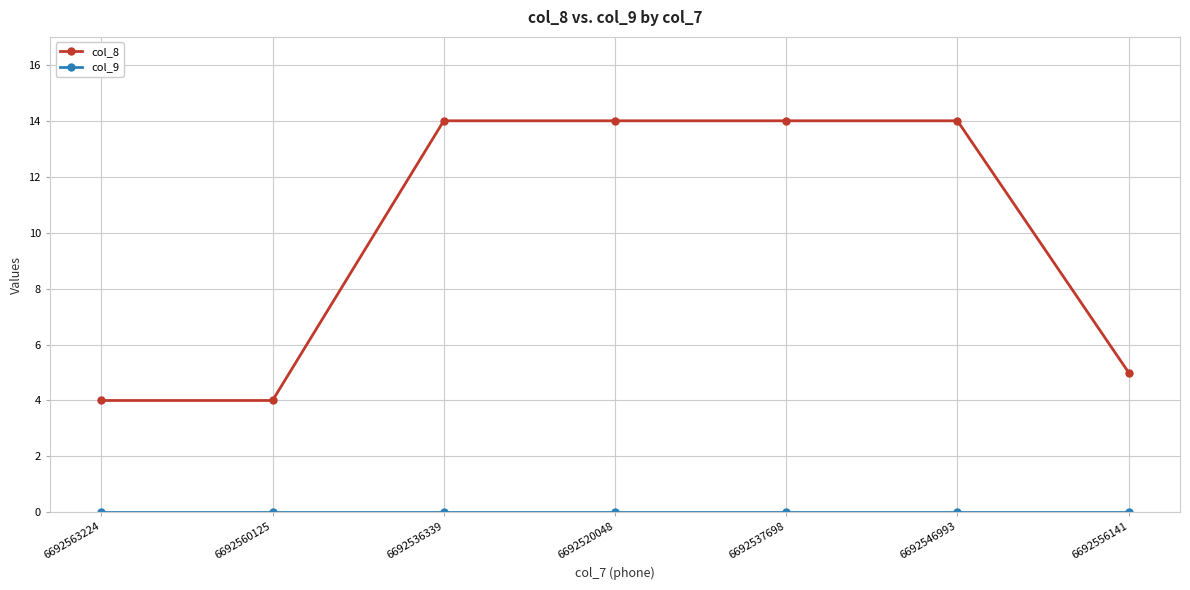

The value of col_8 at 6692556141 is 5. True or false?

True